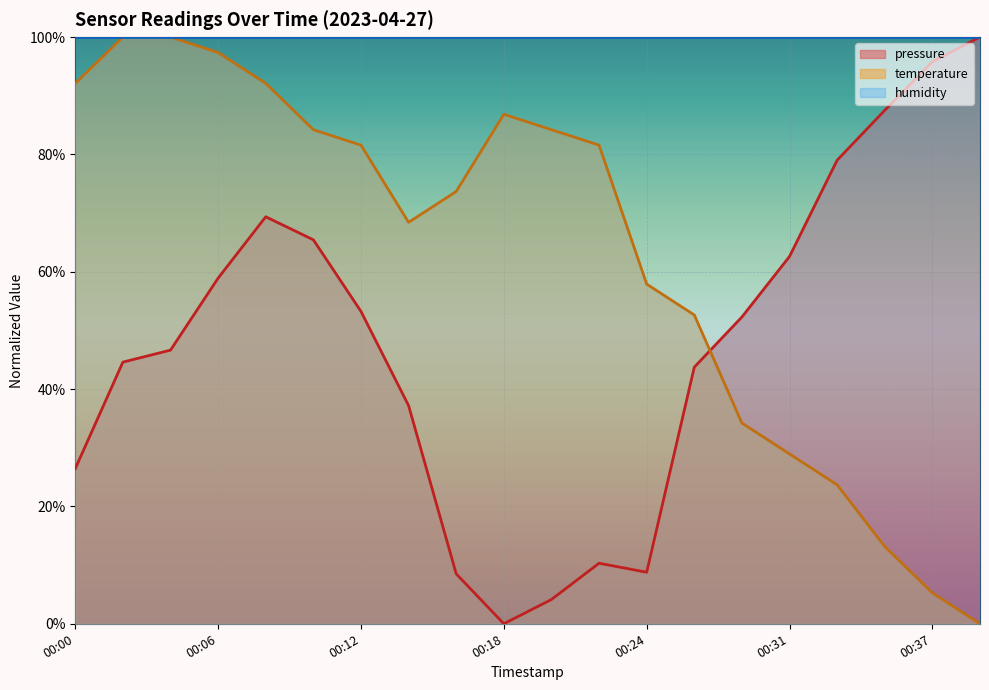

What is the sum of all pressure values?

954.5